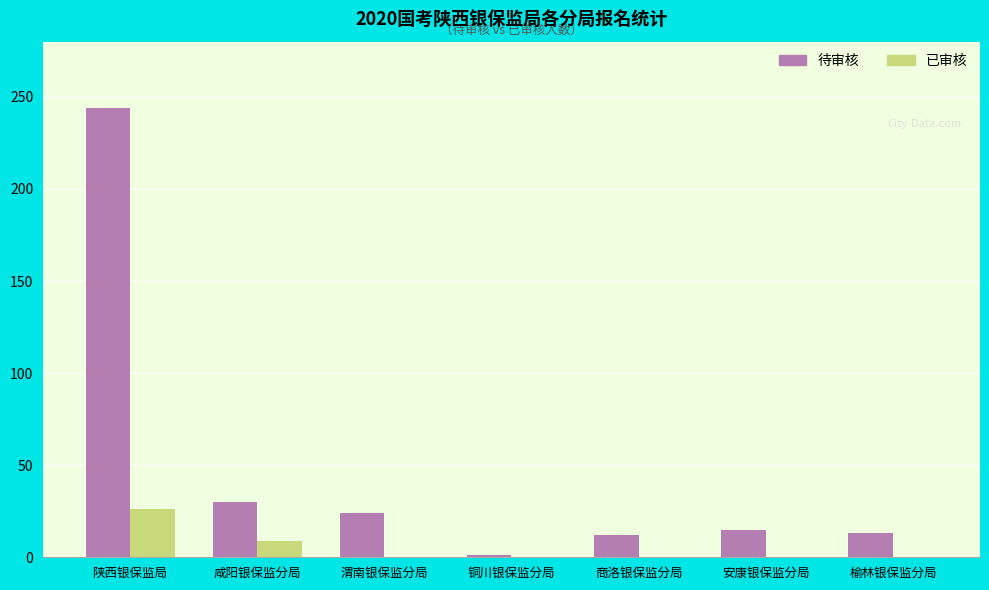

Which series has the largest range (max minus min)?

待审核